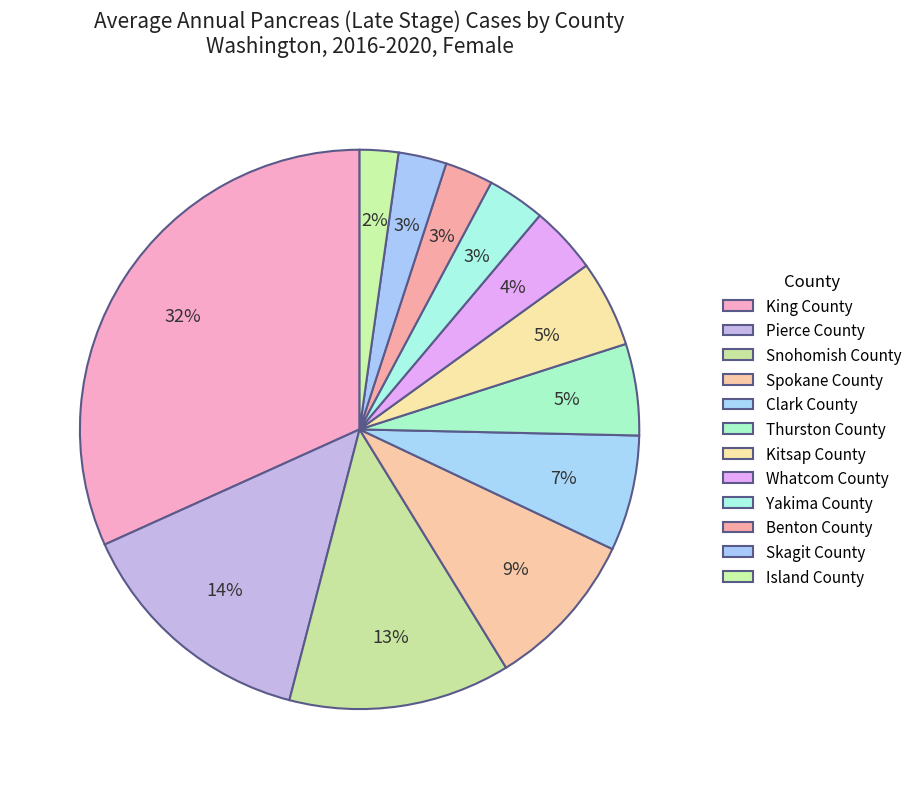

How many segments does this pie chart have?

12